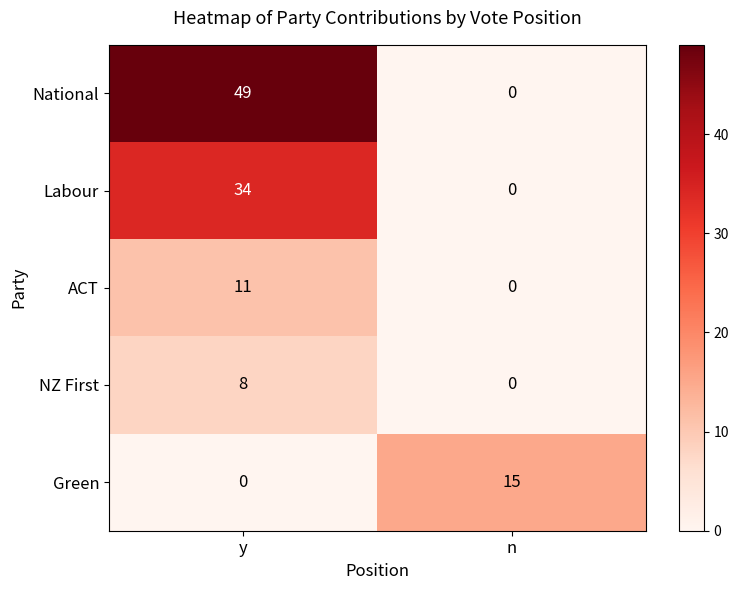

Reading left to right, what are all the values shown in this chart?

National: y=49	n=0
Labour: y=34	n=0
ACT: y=11	n=0
NZ First: y=8	n=0
Green: y=0	n=15